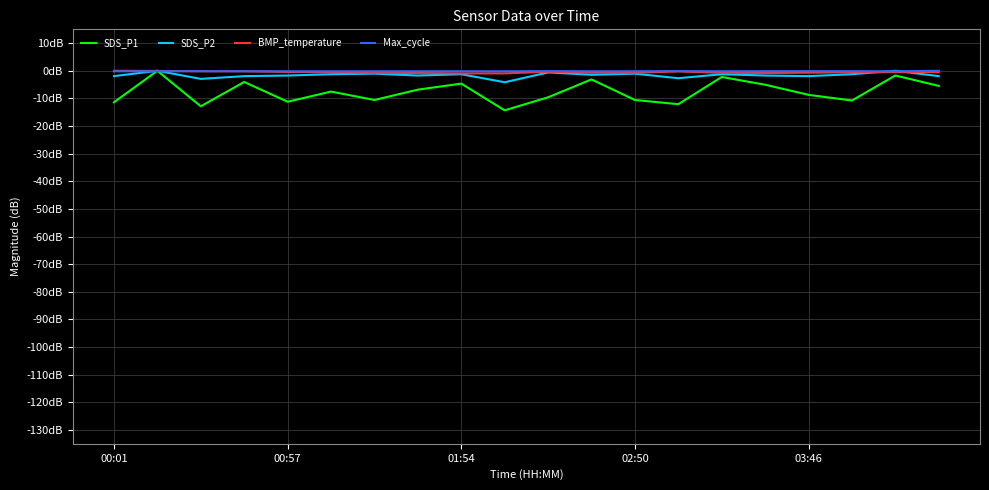

What is the lowest value of the SDS_P2 series?

-4.2